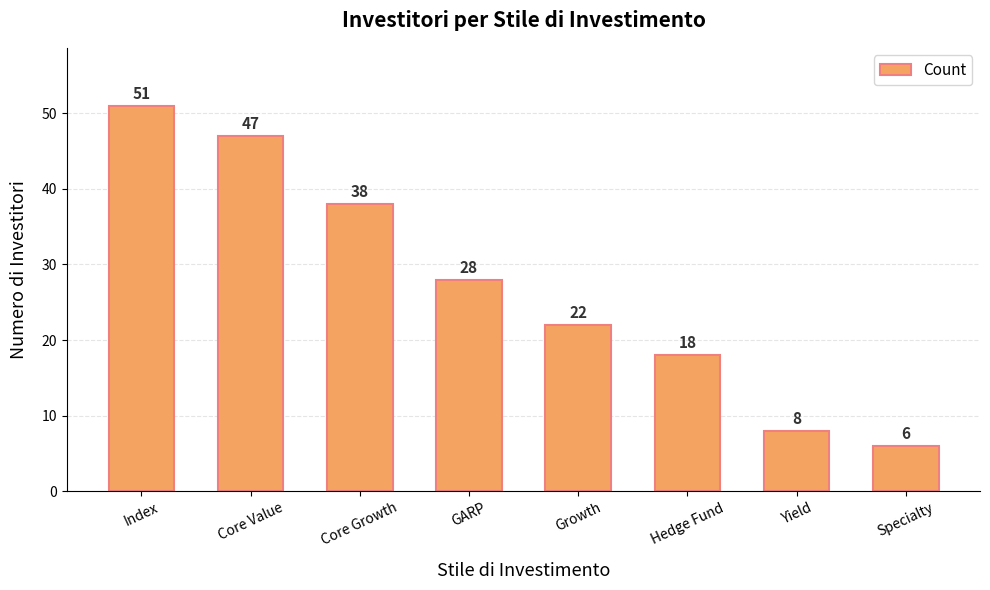

What is the sum of all values?

218